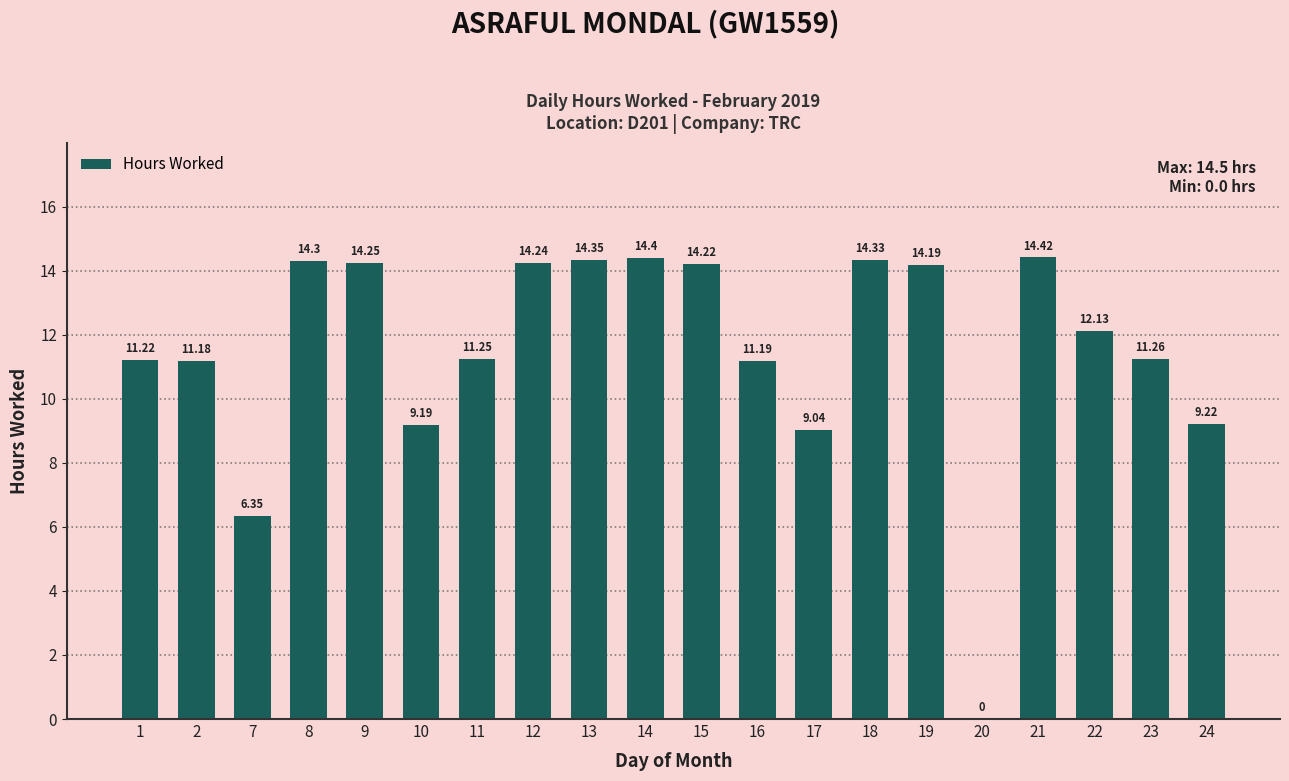

How many values are above zero?

19